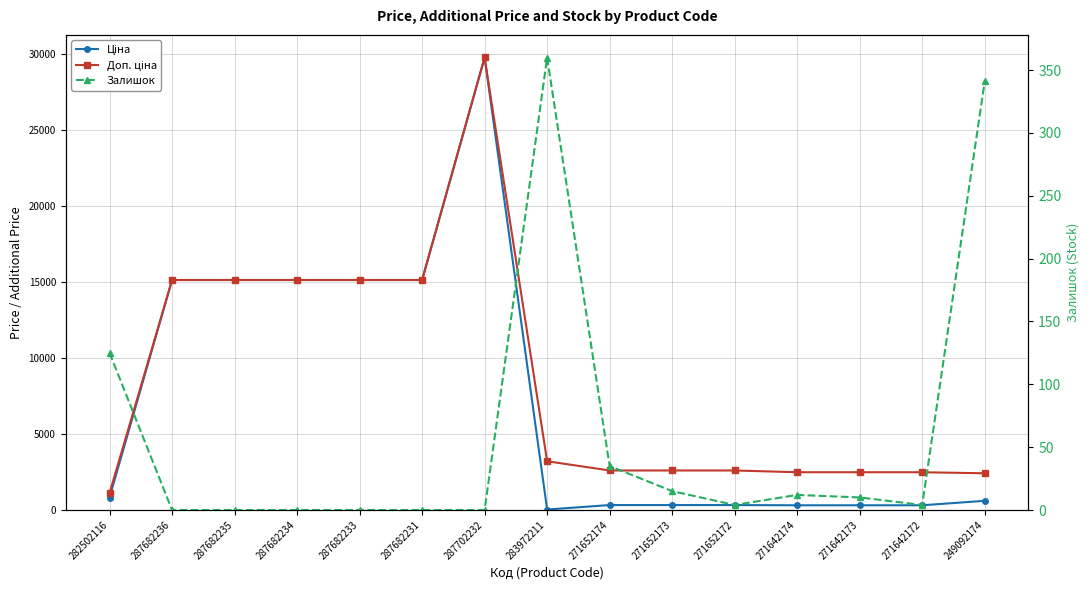

What is the label of the 12th point from the right?

287682234